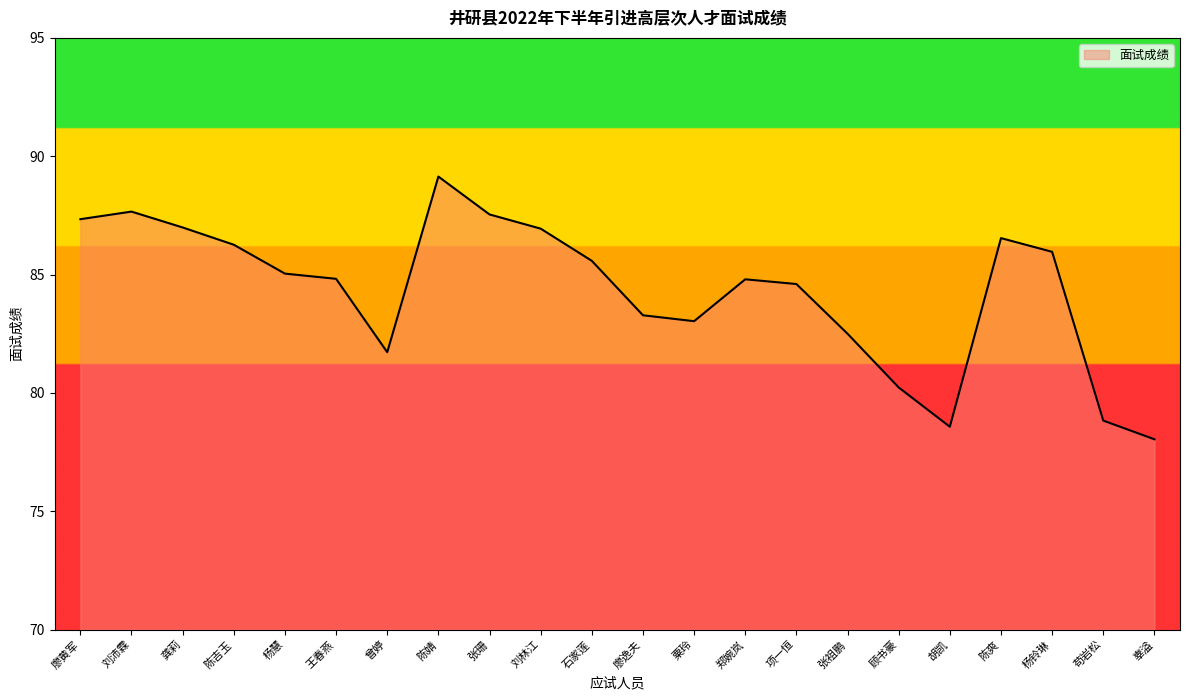

What is the average value?

84.3